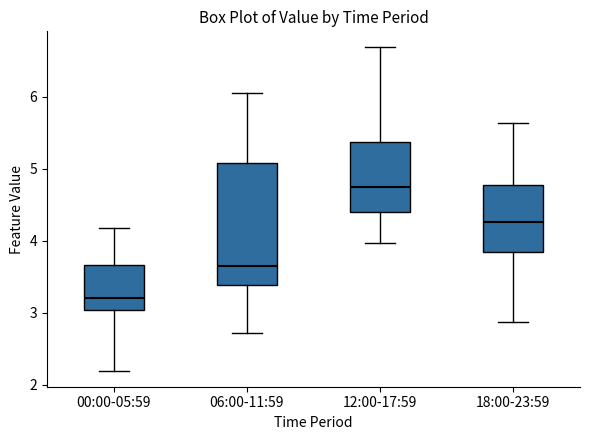

Reading left to right, read every box against the y-axis: the position of its median line, the range the box covers, and the ends of its whiskers. The values are not printed on the chart, so give them approximately, as read against the axis.

00:00-05:59: median 3.2, box 3.0 to 3.7, whiskers 2.2 to 4.2
06:00-11:59: median 3.7, box 3.4 to 5.1, whiskers 2.7 to 6.1
12:00-17:59: median 4.7, box 4.4 to 5.4, whiskers 4.0 to 6.7
18:00-23:59: median 4.3, box 3.9 to 4.8, whiskers 2.9 to 5.6